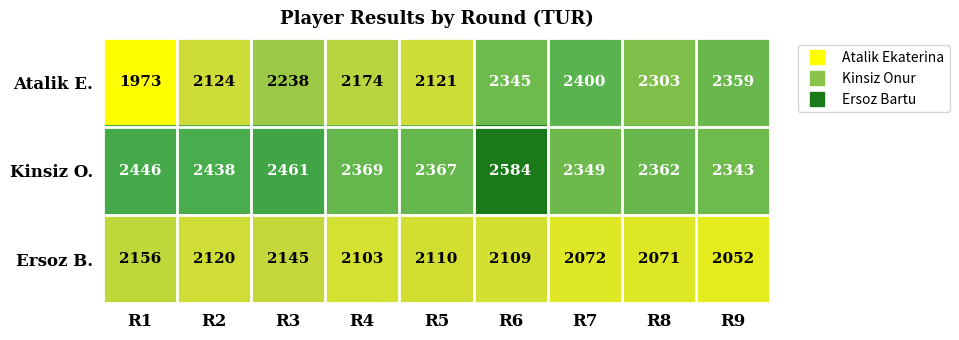

Which series has the widest spread of values?

Atalik E.